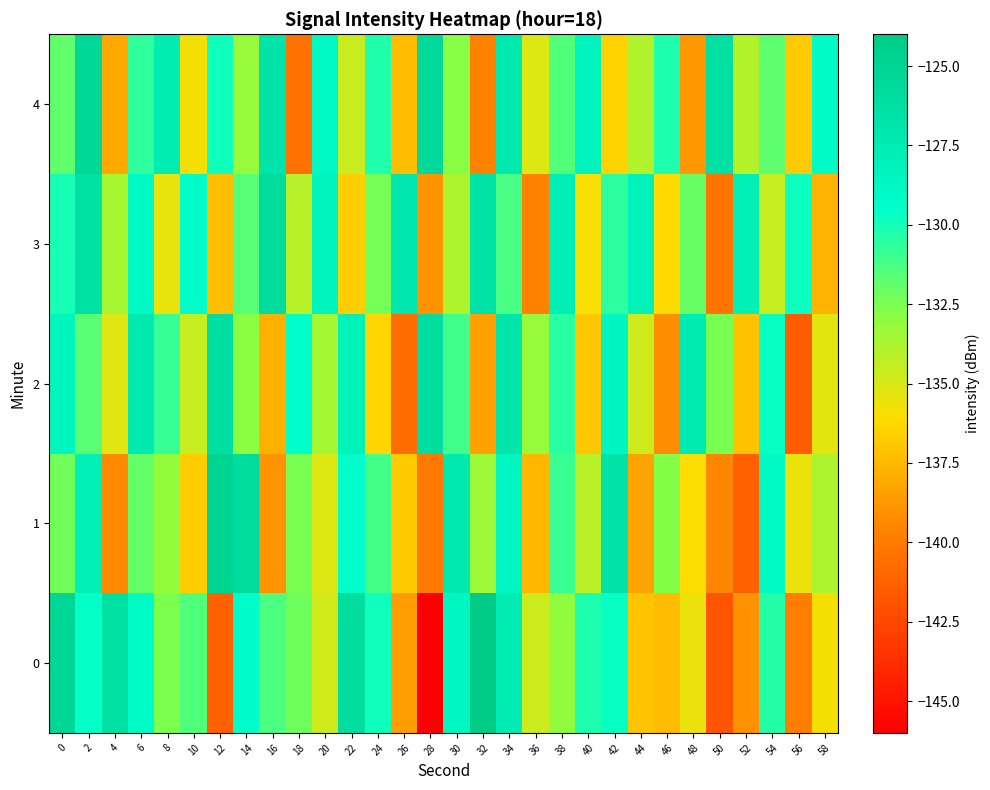

What is the spread (max minus min) of values at 52?

13.3